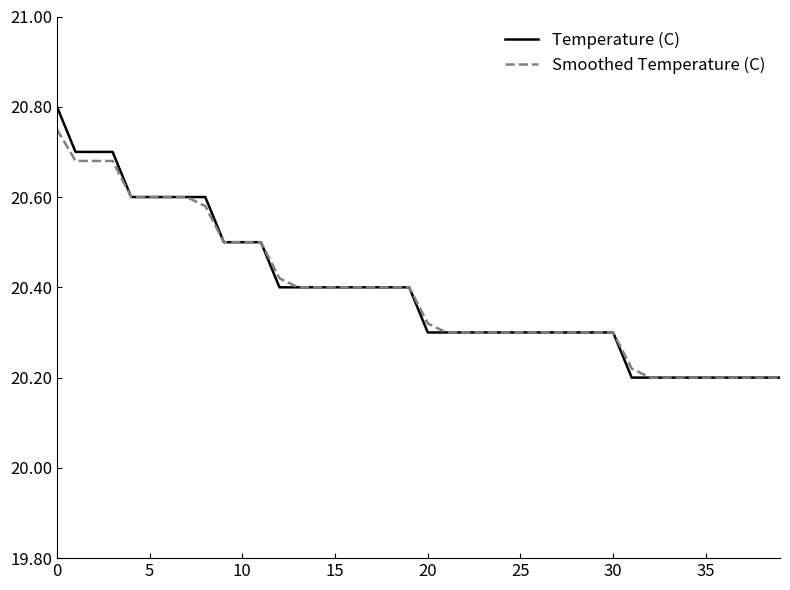

Which series has the widest spread of values?

Temperature (C)